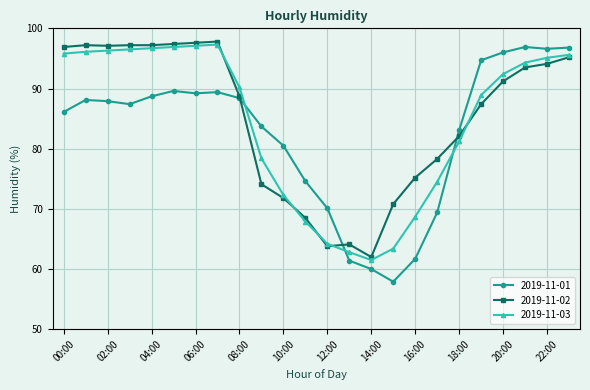

What is the value of the 2019-11-01 point at the 20th from the left?

94.7